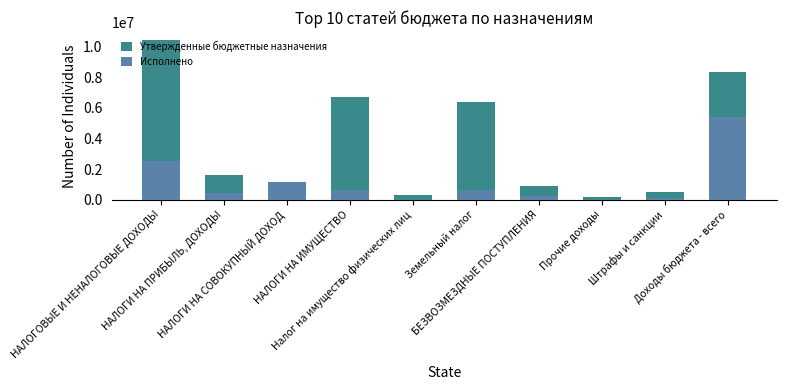

How many groups of bars are there?

10